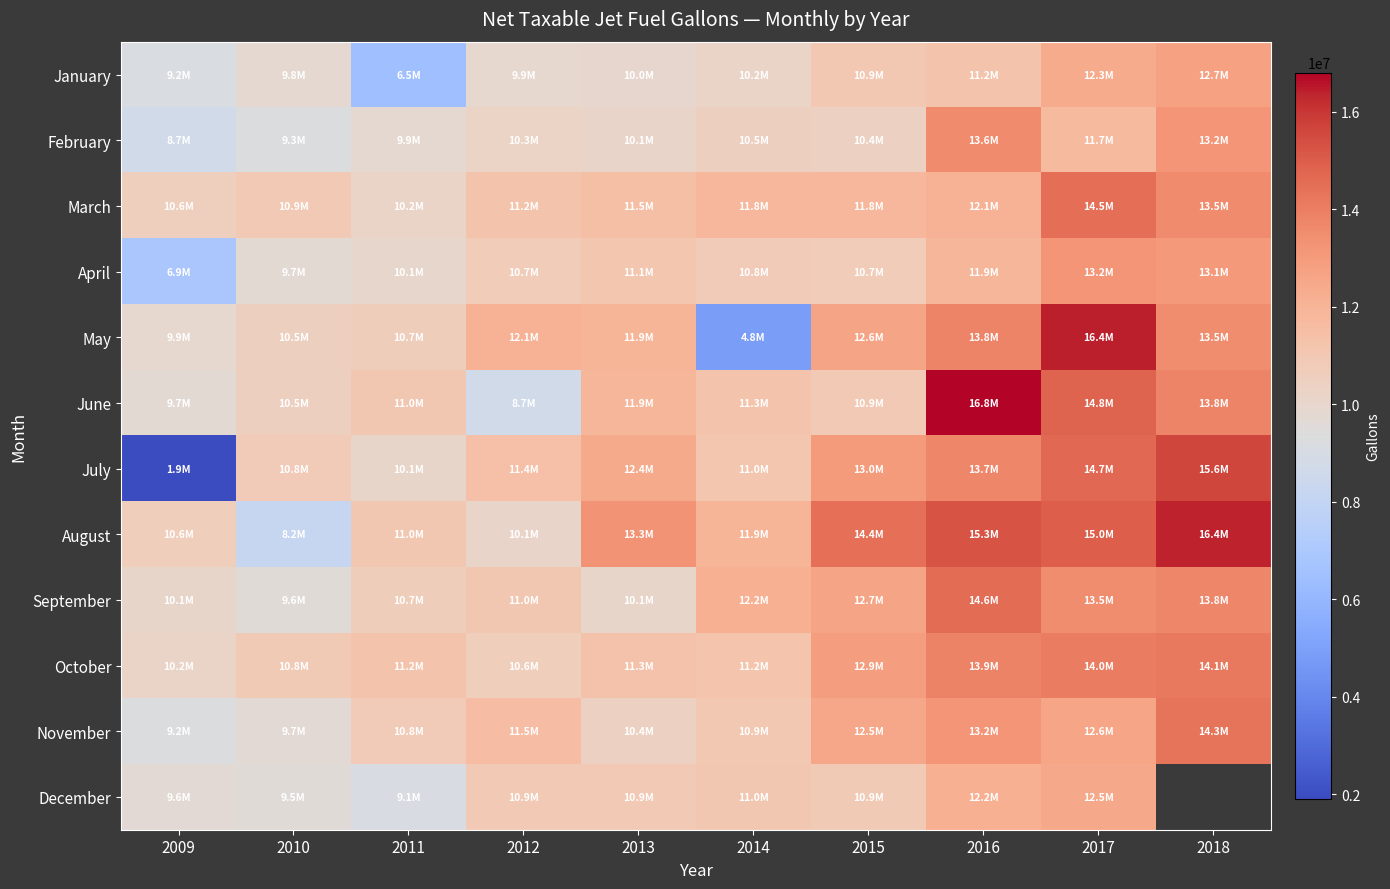

List the series in order of their peak value, lowest first.

December, January, April, February, October, November, March, September, July, August, May, June